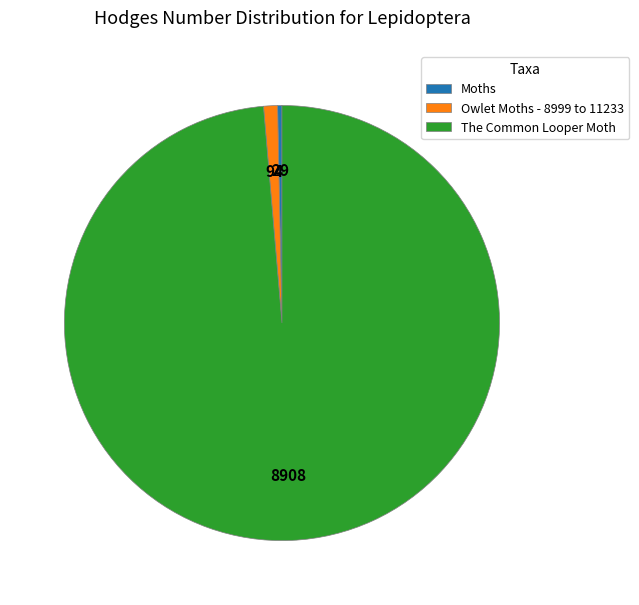

Is Owlet Moths - 8999 to 11233 the majority of the pie?

No